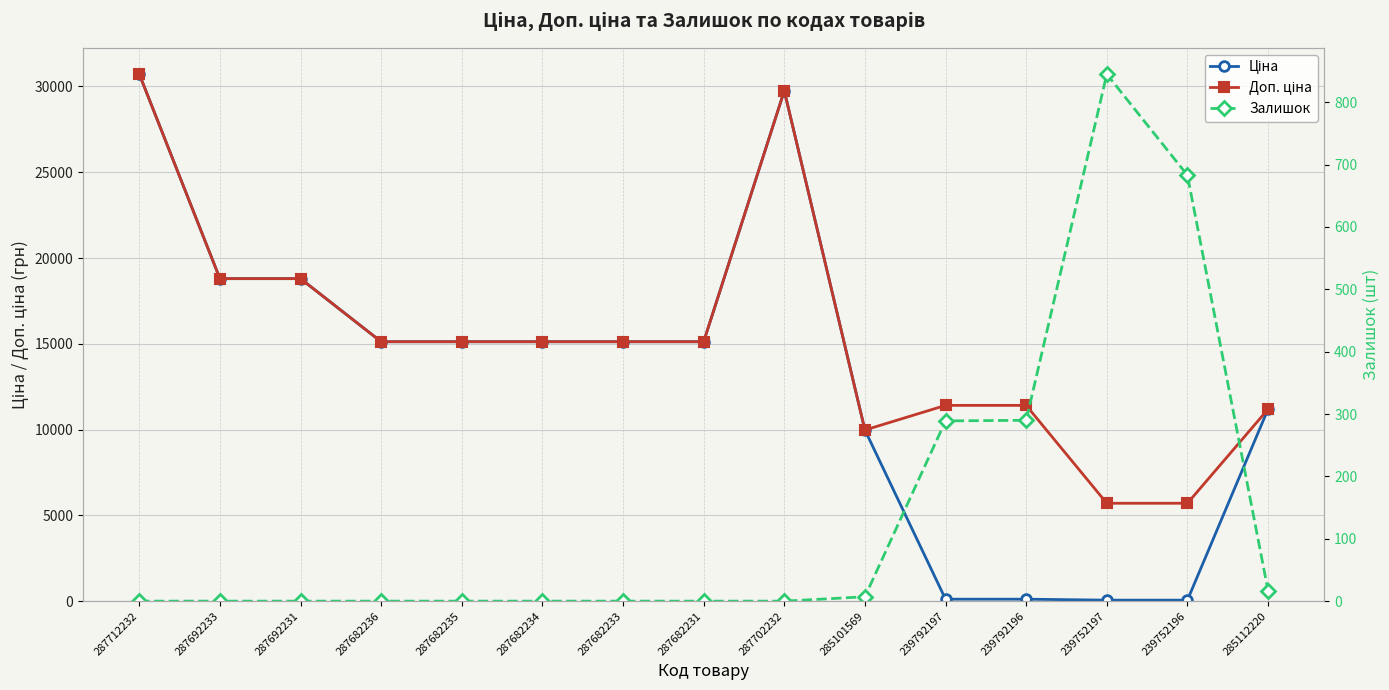

What is the average value of the Залишок series?

142.1